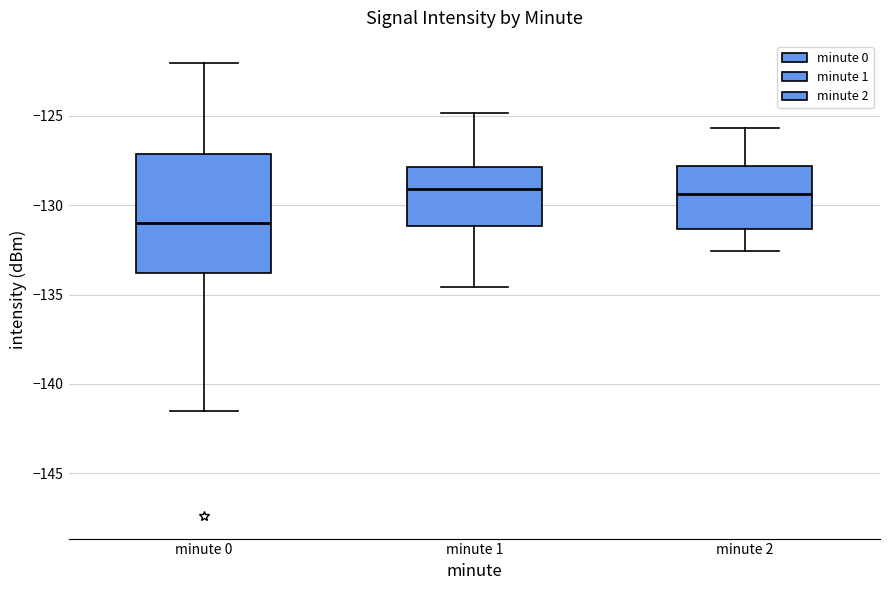

Which box's median line is the lowest?

minute 0